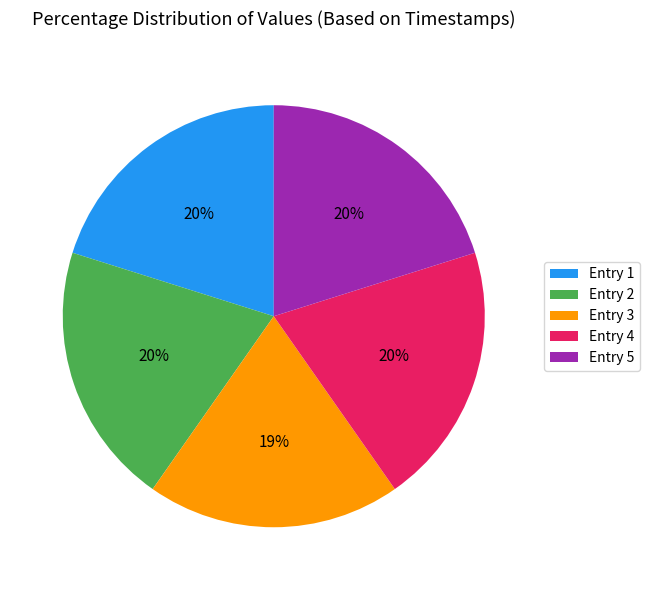

How many segments does this pie chart have?

5